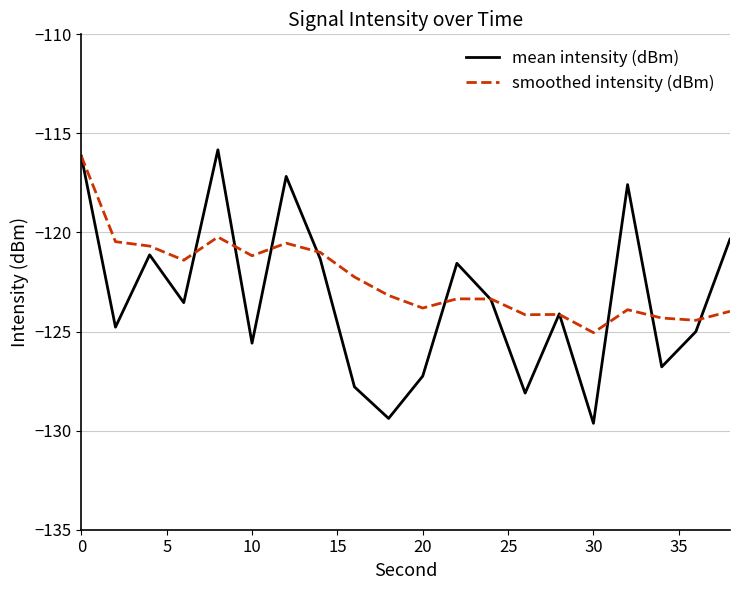

Which series has the largest range (max minus min)?

mean intensity (dBm)